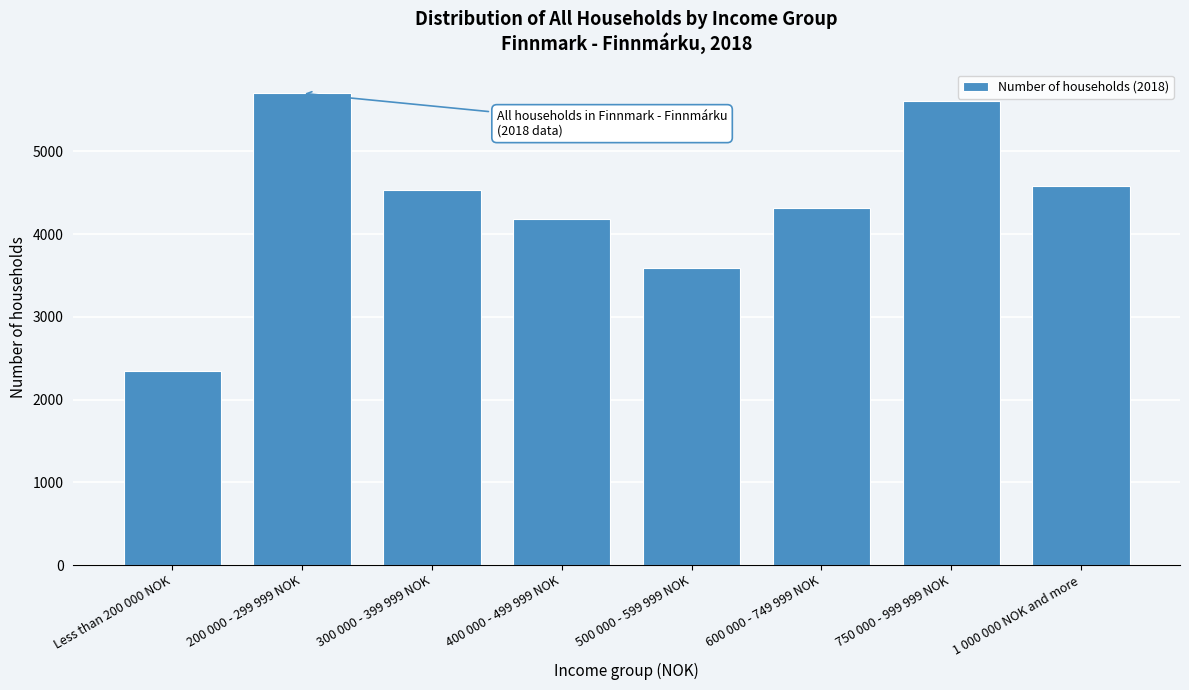

Reading left to right, what are all the values shown in this chart?

Less than 200 000 NOK=2351	200 000 - 299 999 NOK=5702	300 000 - 399 999 NOK=4532	400 000 - 499 999 NOK=4184	500 000 - 599 999 NOK=3589	600 000 - 749 999 NOK=4321	750 000 - 999 999 NOK=5605	1 000 000 NOK and more=4583